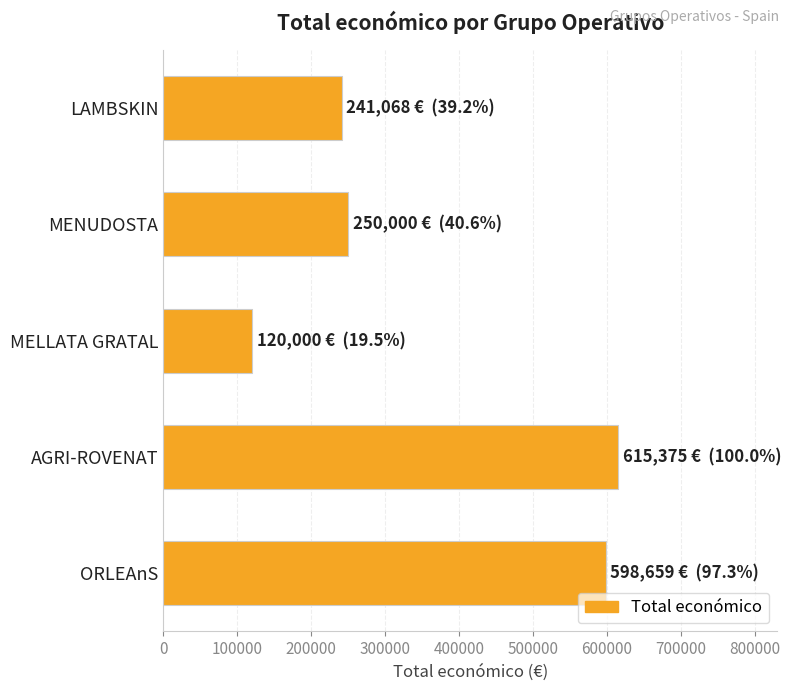

What is the sum of the values at AGRI-ROVENAT and LAMBSKIN?

856443